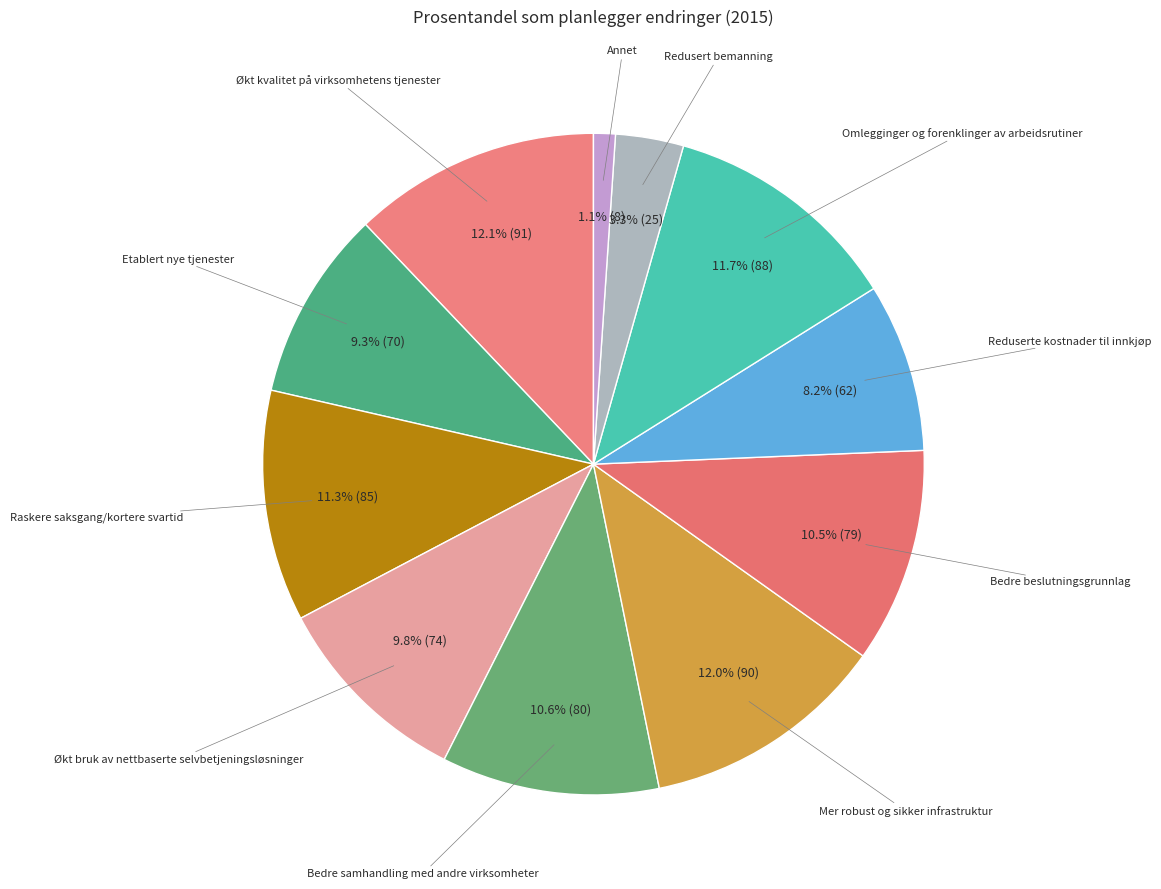

How many slices are in this pie chart?

11